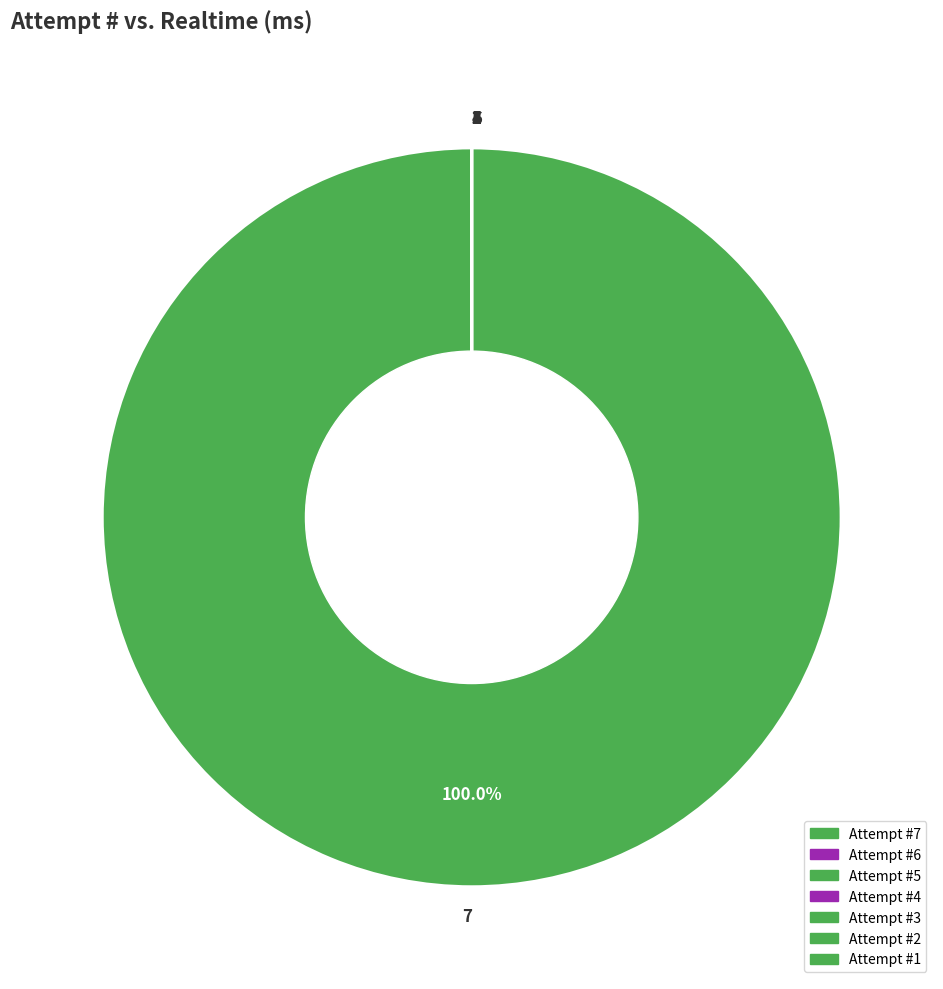

Does 7 represent more than half of the total?

Yes